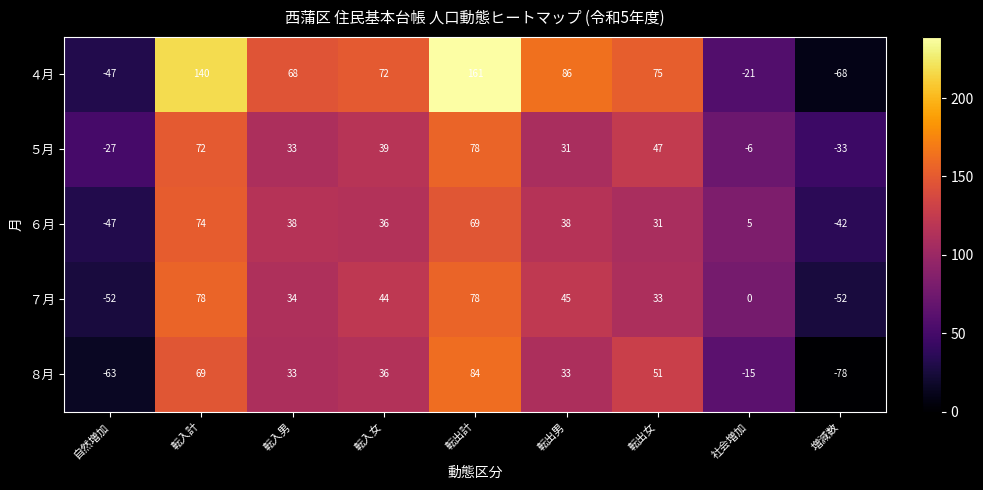

True or false: ４月 has a value of -47 at 自然増加.

True